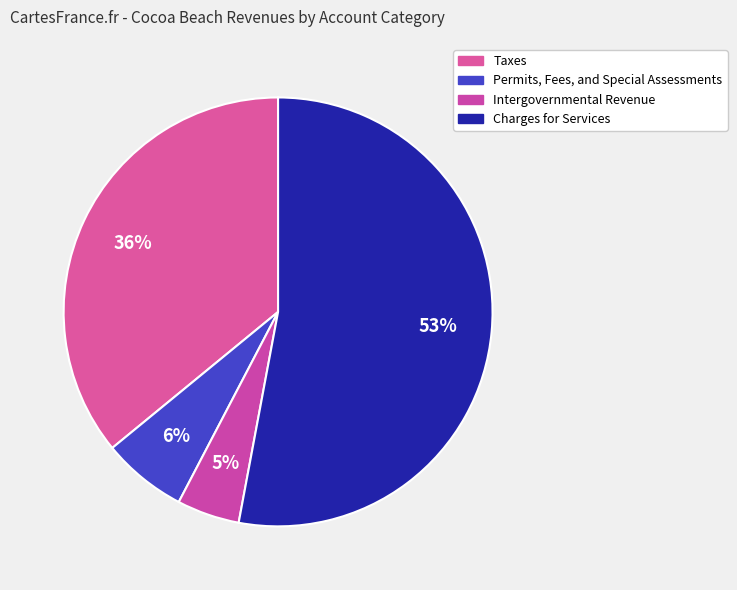

Rank the categories by value from lowest to highest.

Intergovernmental Revenue, Permits, Fees, and Special Assessments, Taxes, Charges for Services